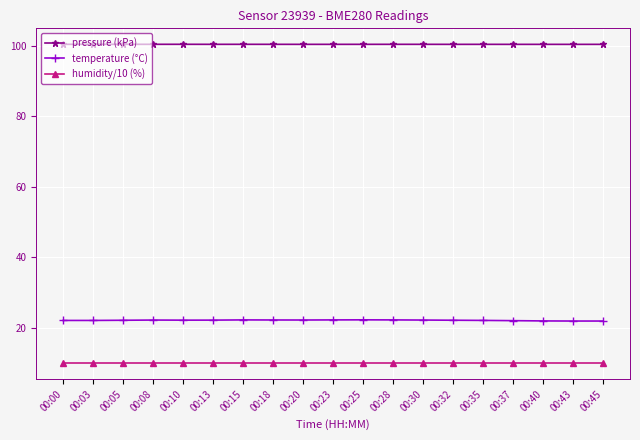

Is it true that temperature (°C) equals 22.3 at 00:15?

True